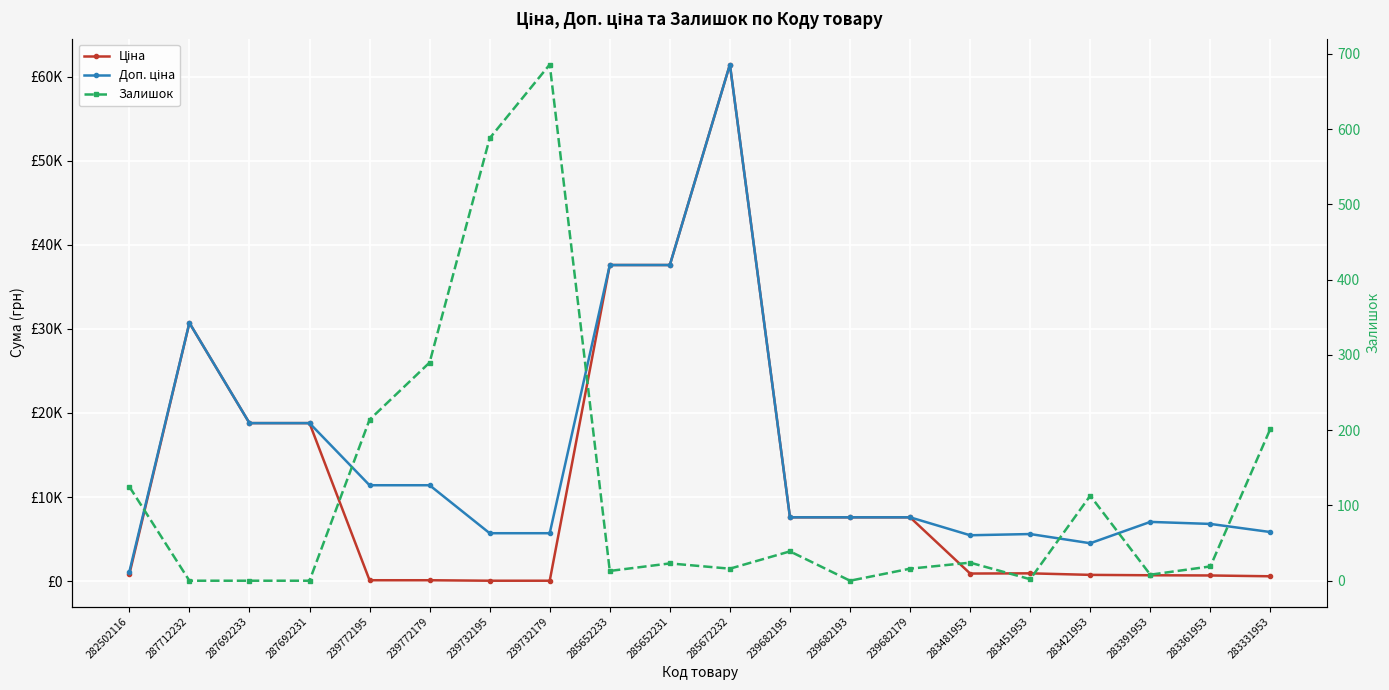

Which series has the largest total across all categories?

Доп. ціна